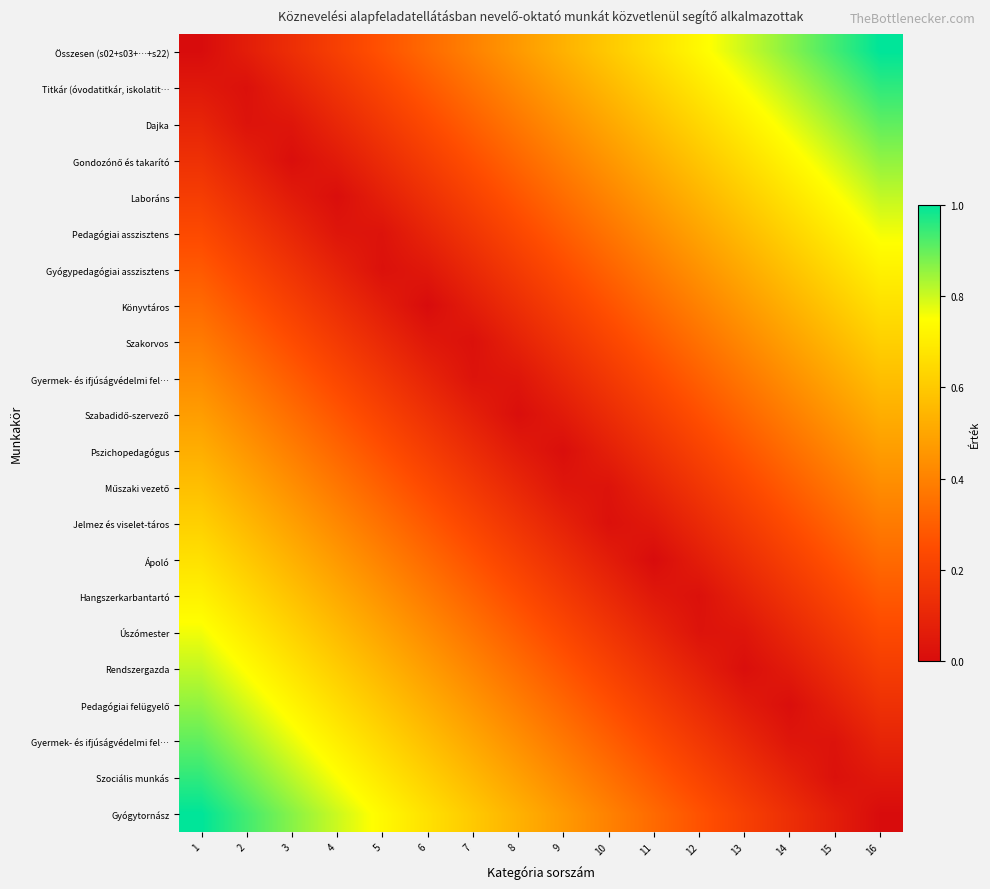

At how many categories does at least one series exceed 0?

16